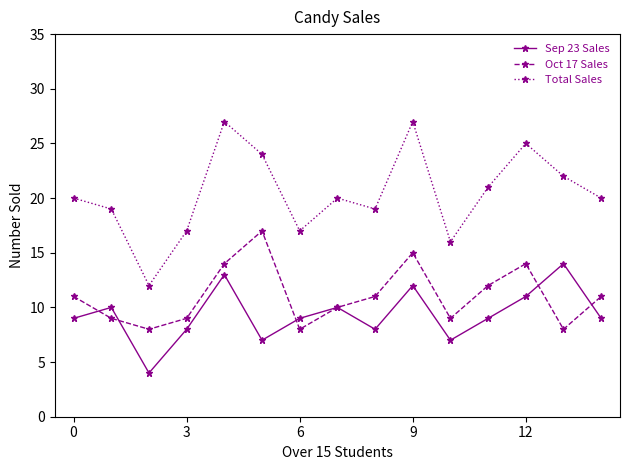

True or false: Total Sales and Oct 17 Sales intersect in this chart.

False